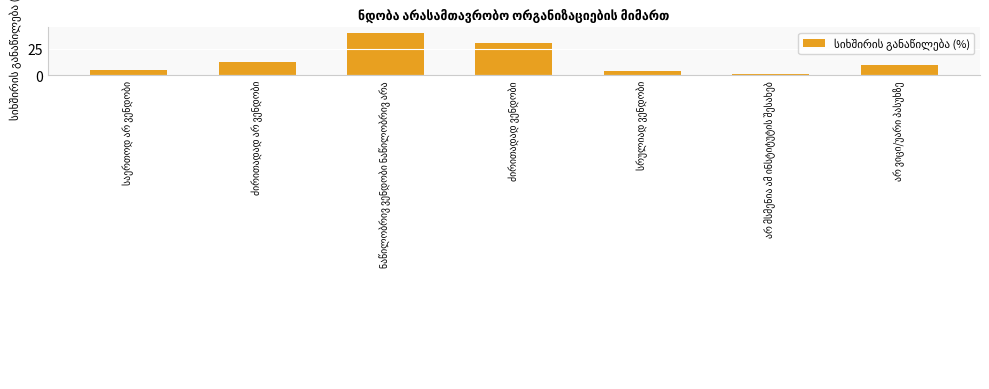

What is the sum of all values?

102